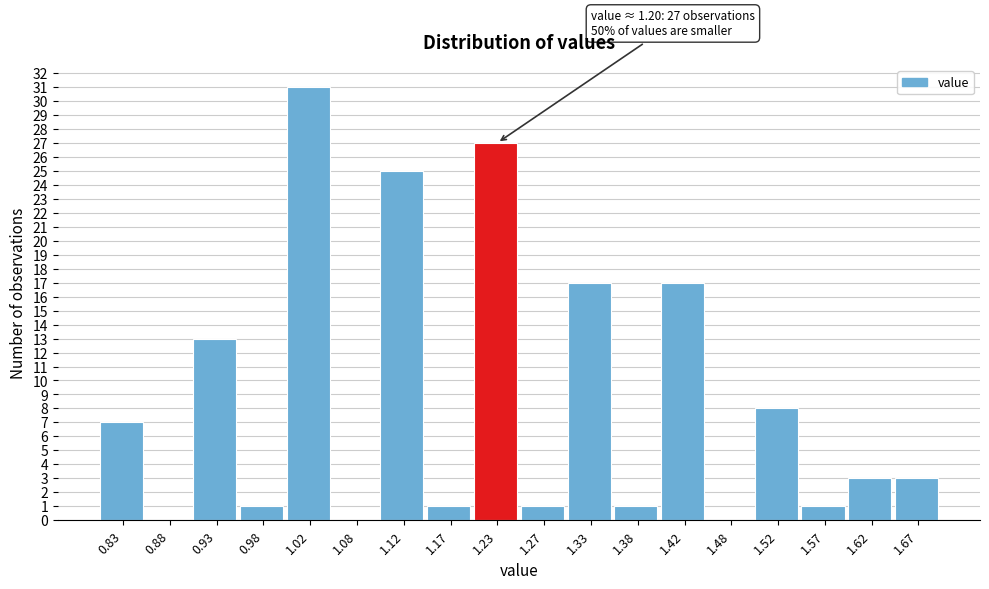

Which range on the x-axis has the tallest bar?

1.00 to 1.05